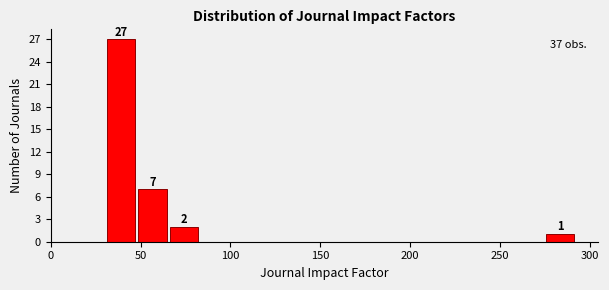

Read against the x-axis, roughly where is the centre of the tallest bar?

40